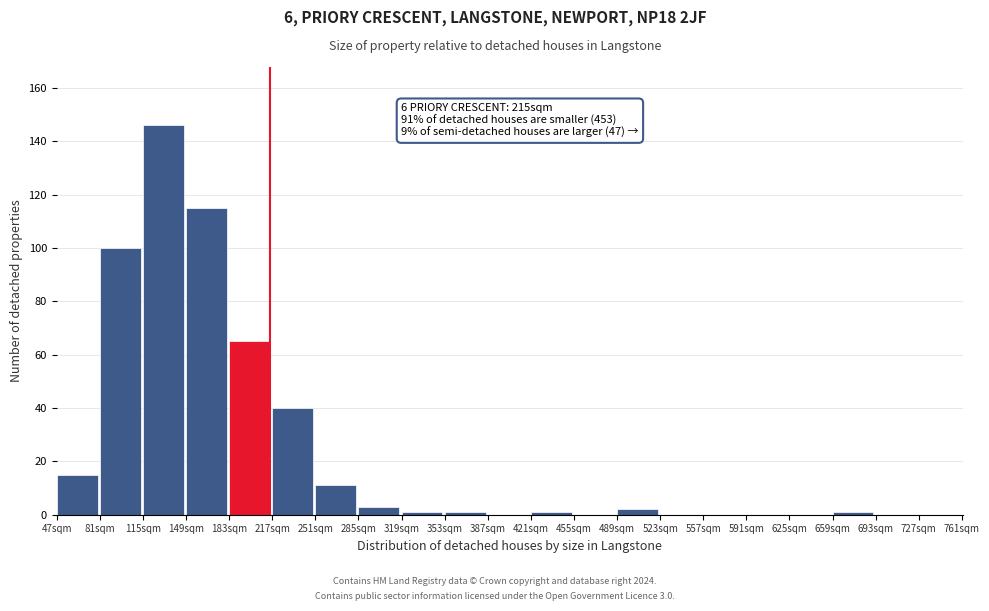

Over which range of the x-axis is the bar tallest?

115 to 149